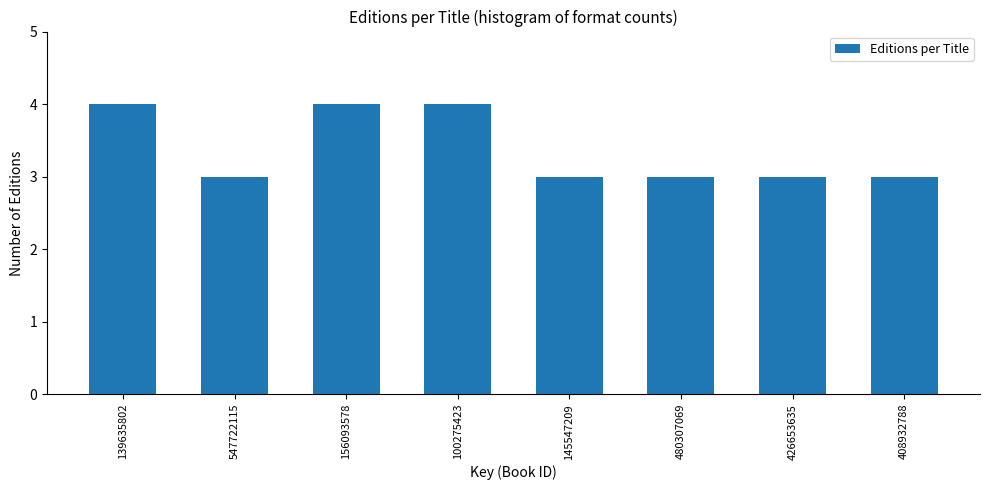

Reading left to right, list all the values displayed in this chart.

4	3	4	4	3	3	3	3